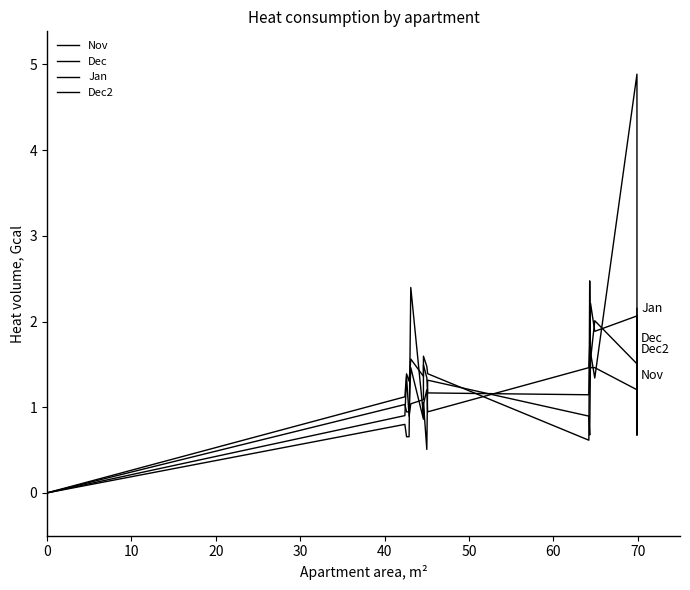

Does the chart have visible grid lines?

No